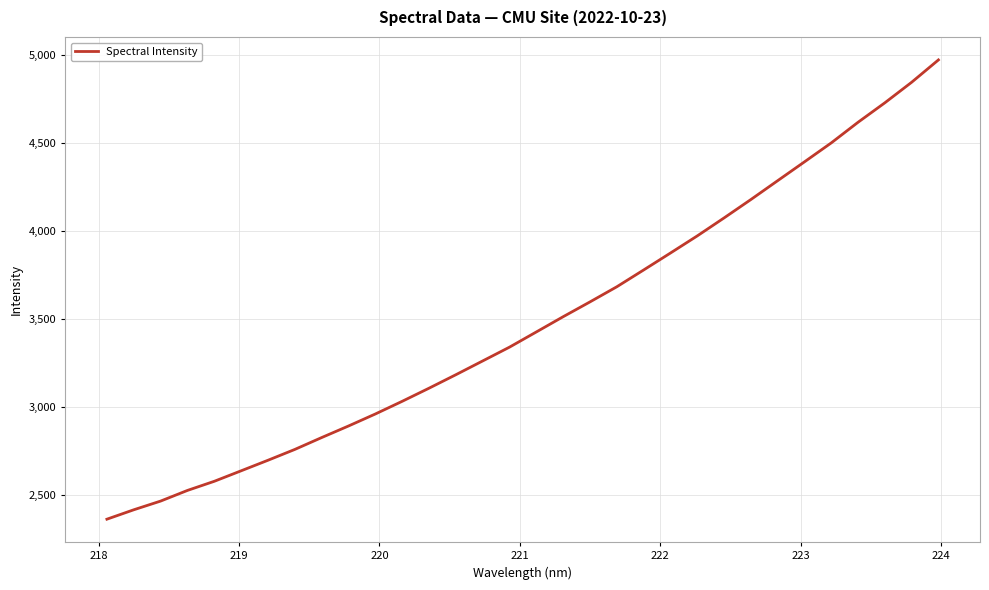

What is the difference between the maximum and minimum values?

2610.3